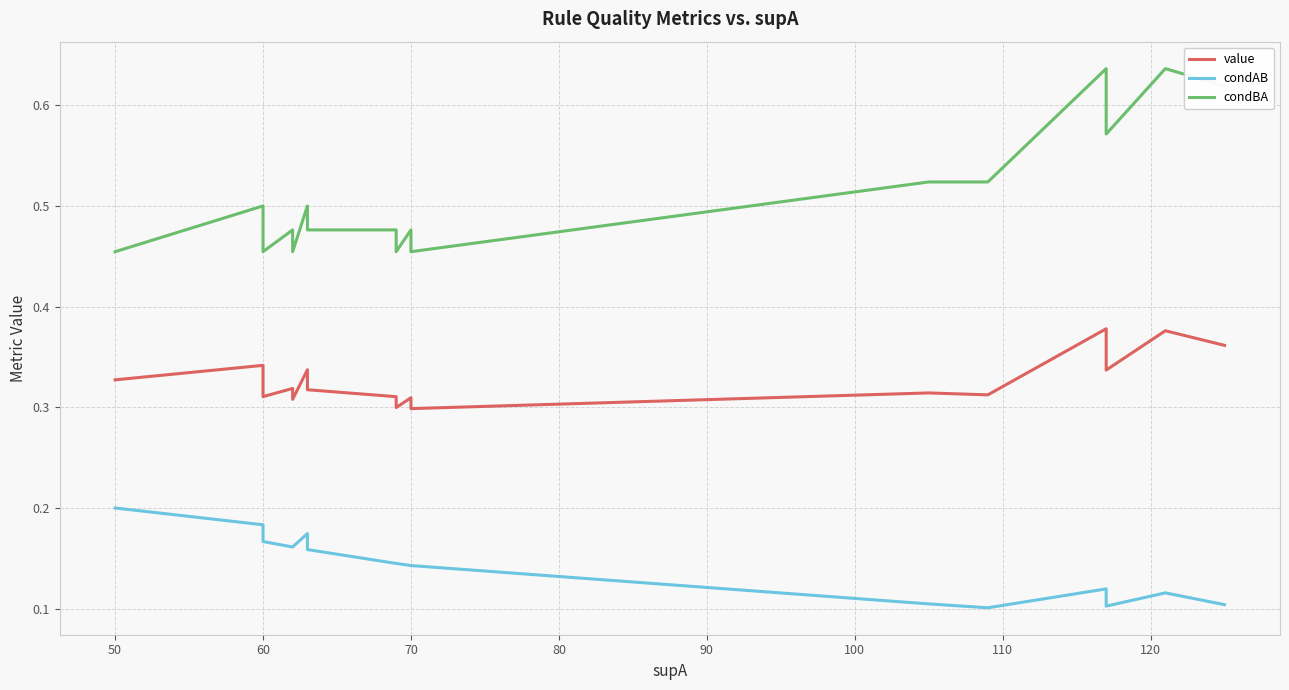

What are all the series names shown in the legend?

value, condAB, condBA